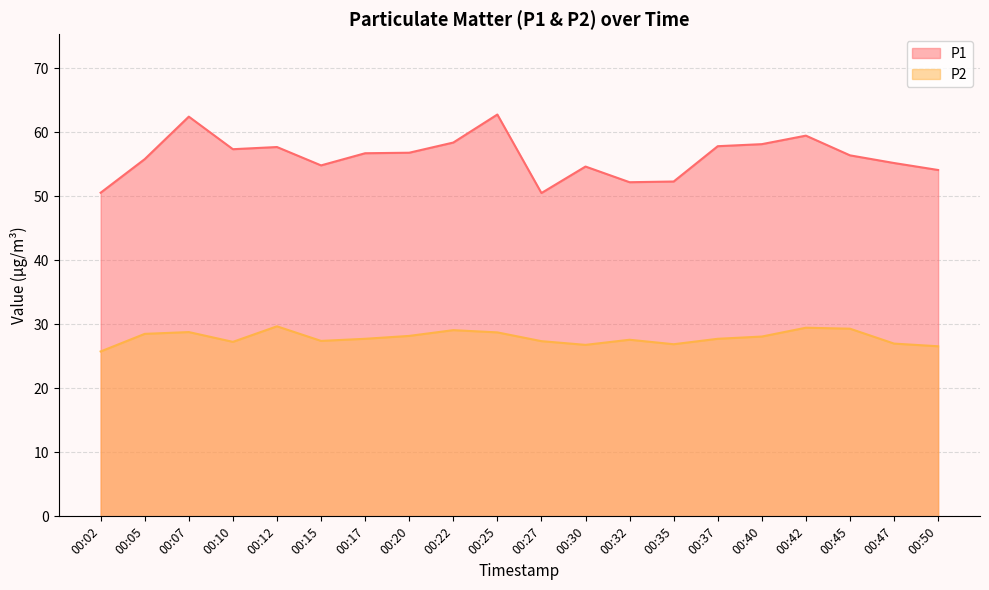

True or false: P2 and P1 cross at least once.

False